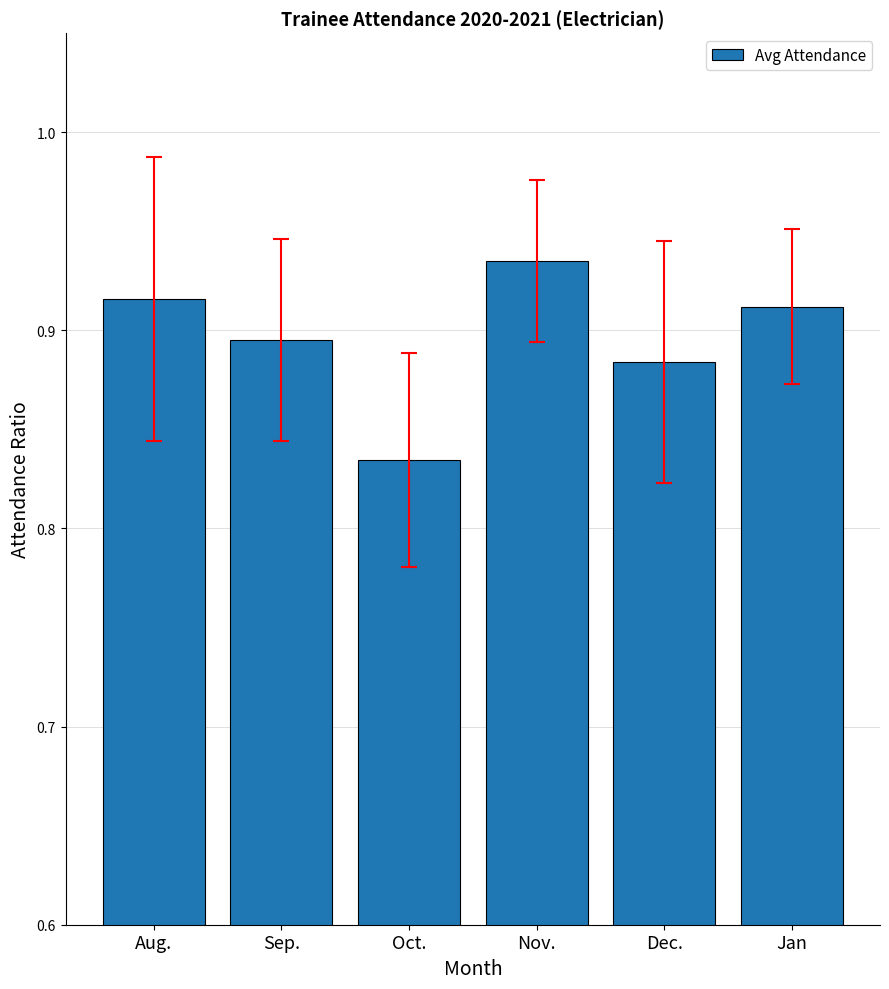

How many values are between 0 and 1?

6